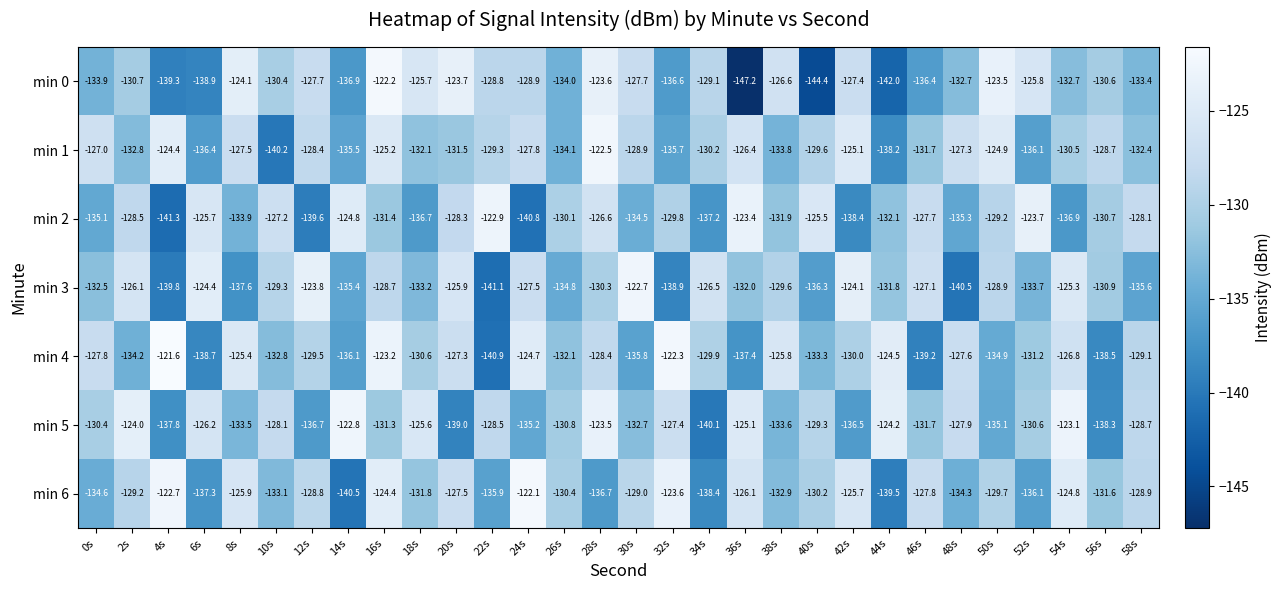

Is the value of min 0 at 16s greater than the value of min 4 at 58s?

Yes